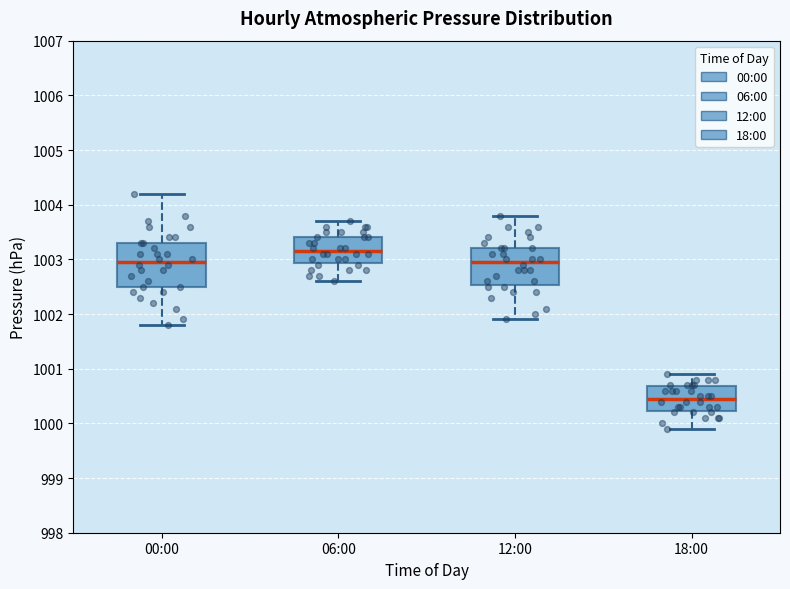

Which box has the lowest median line?

18:00